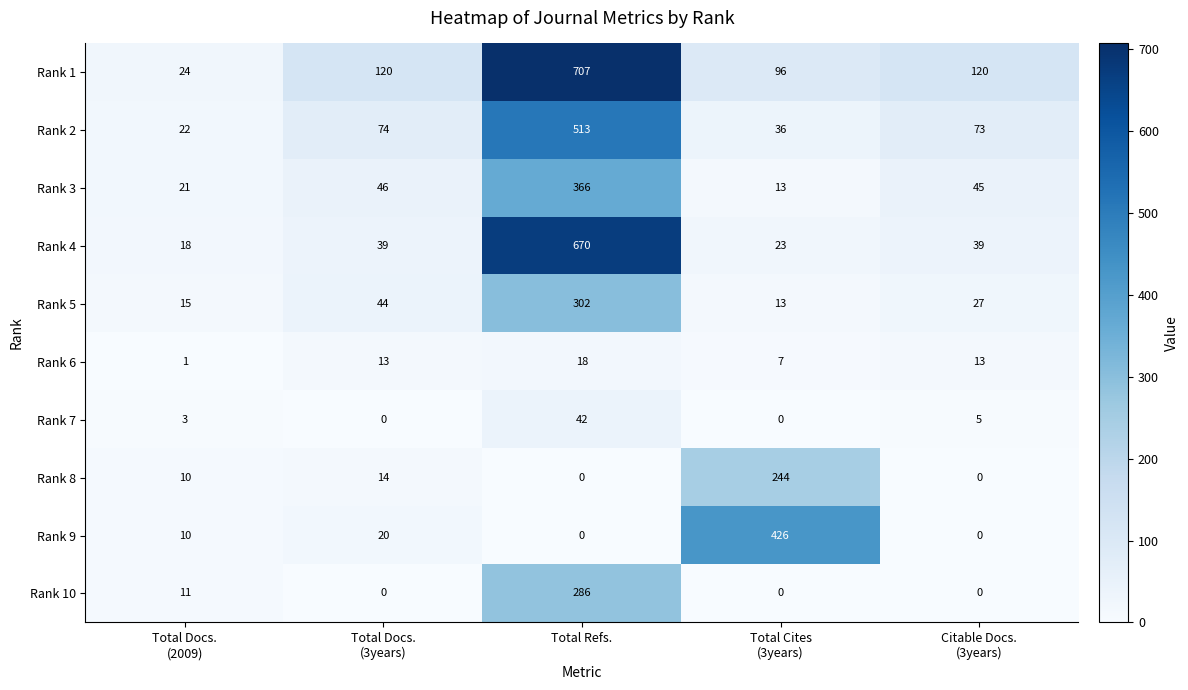

Which category has the highest value across all series?

Total Refs.